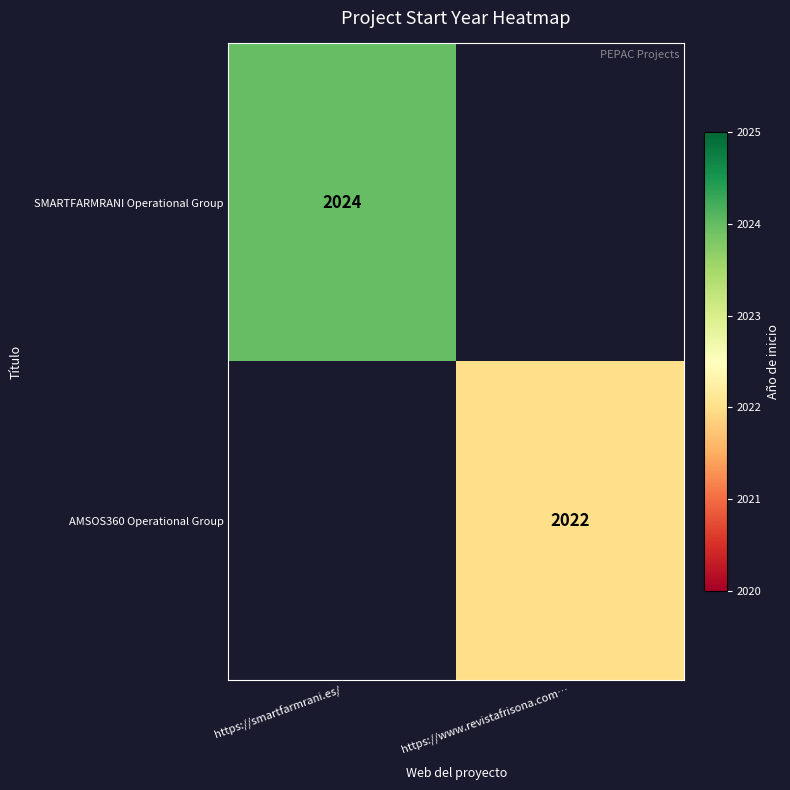

Is it true that AMSOS360 Operational Group equals 2022 at https://www.revistafrisona.com…?

True